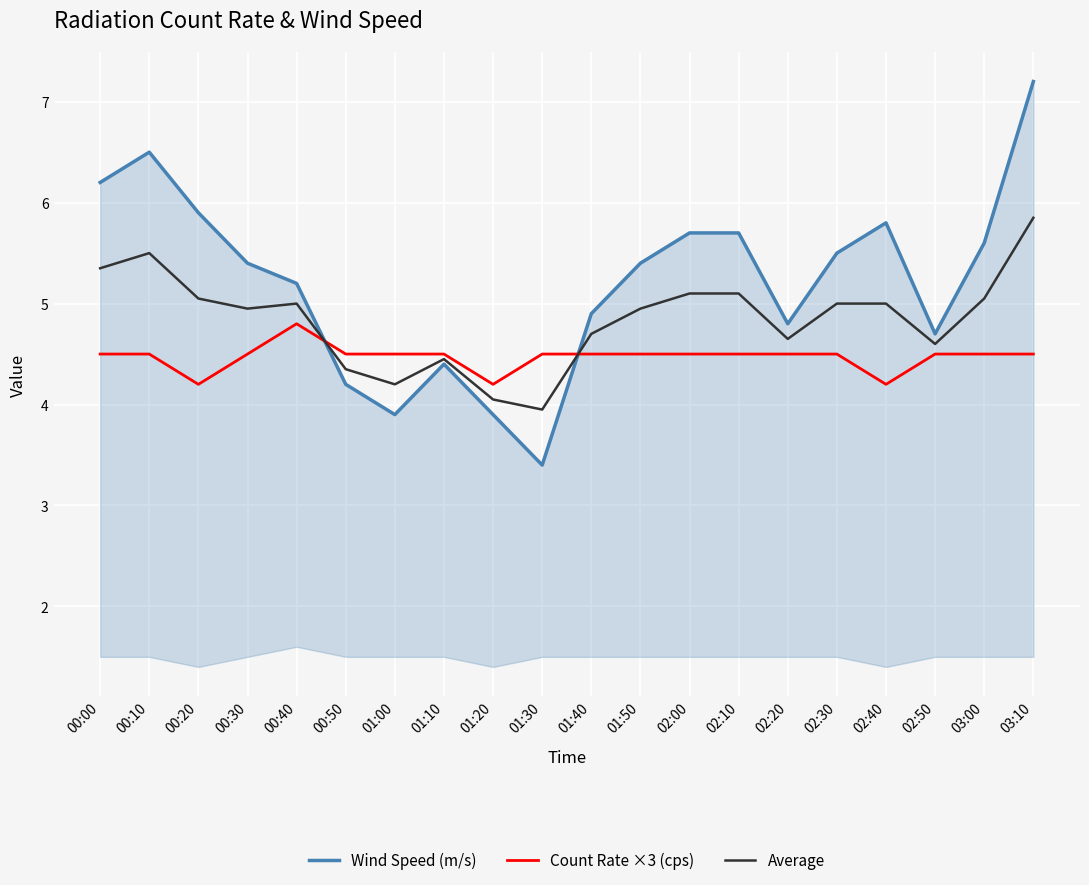

Between which two adjacent categories do Average and Count Rate ×3 (cps) first intersect?

00:40 and 00:50